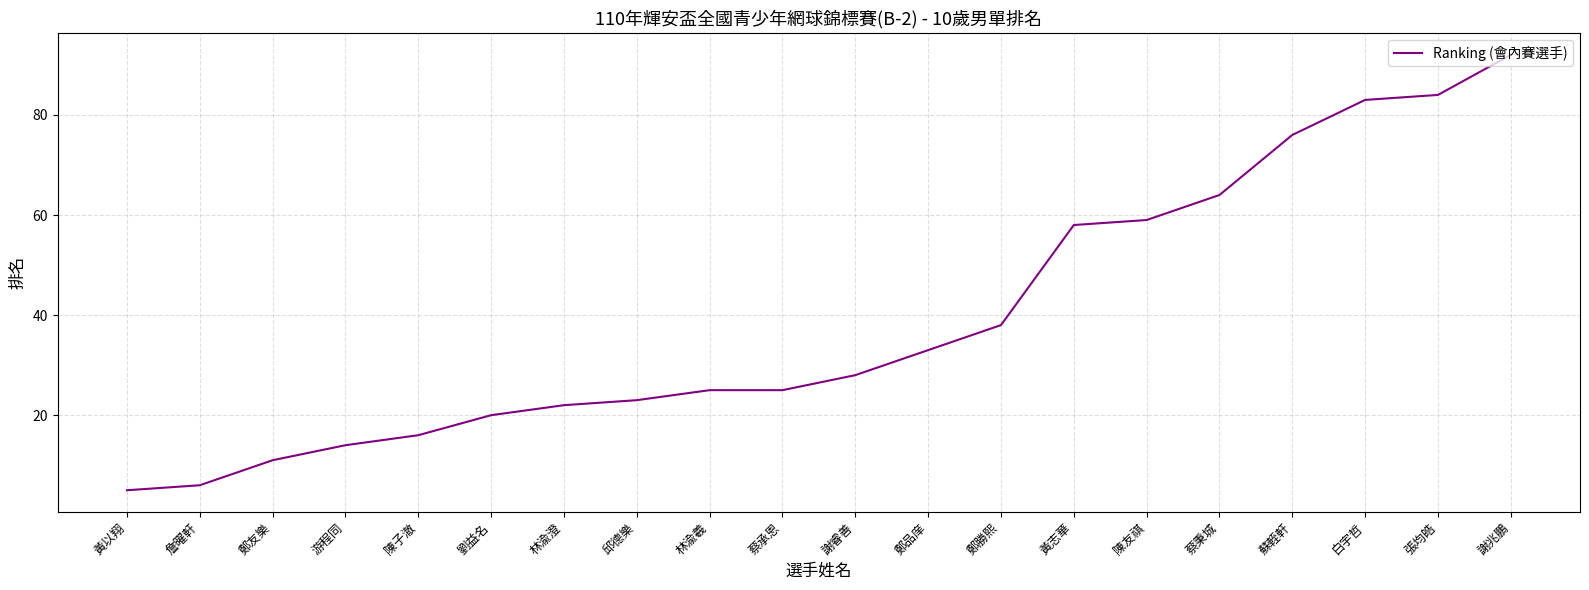

What is the average value?

39